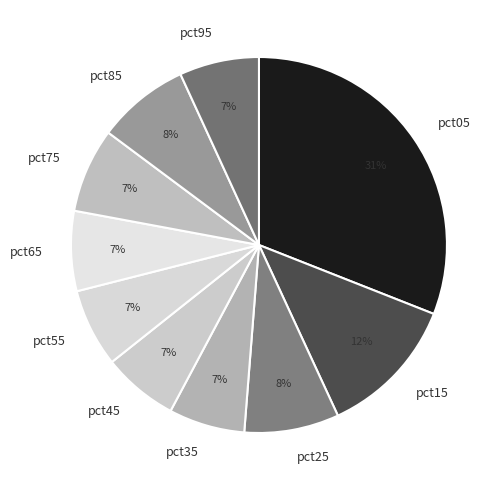

To the nearest percent, what is the difference between the pct05 and pct85 slice percentages?

23%